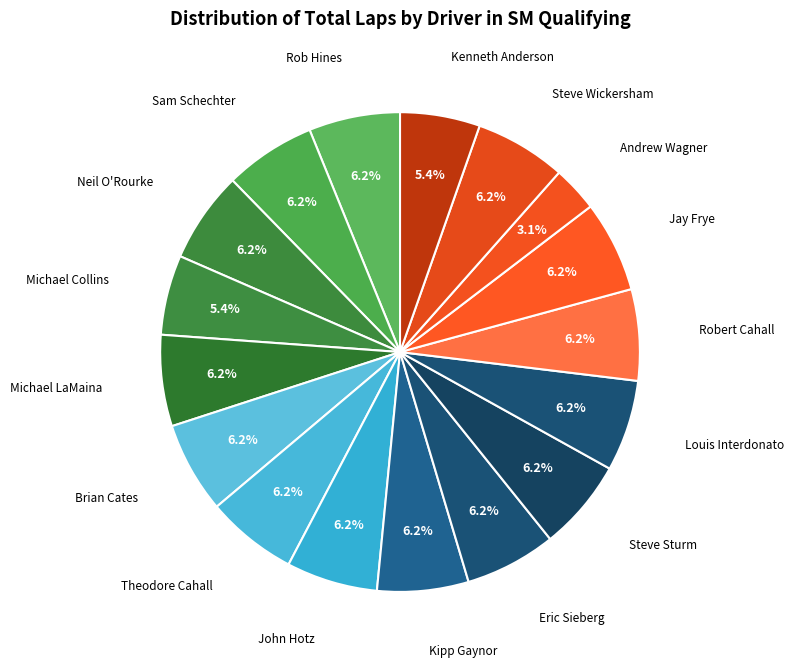

Is it true that Neil O'Rourke is 17% of the pie?

False